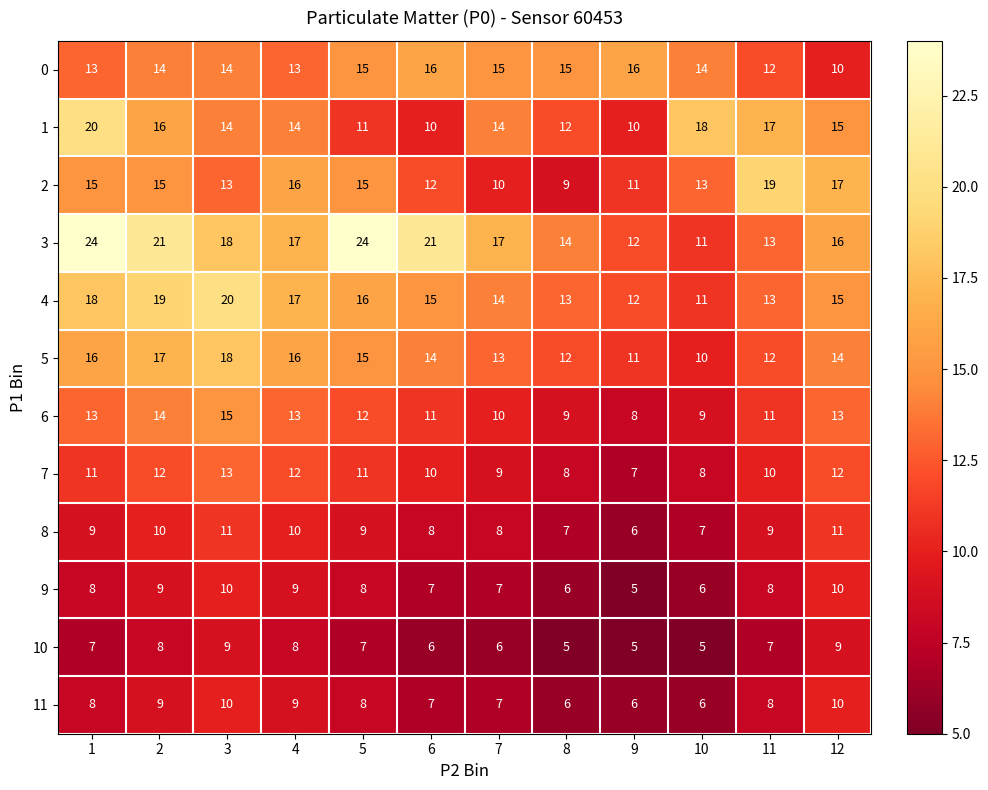

What is the total value across all series at 12?

152